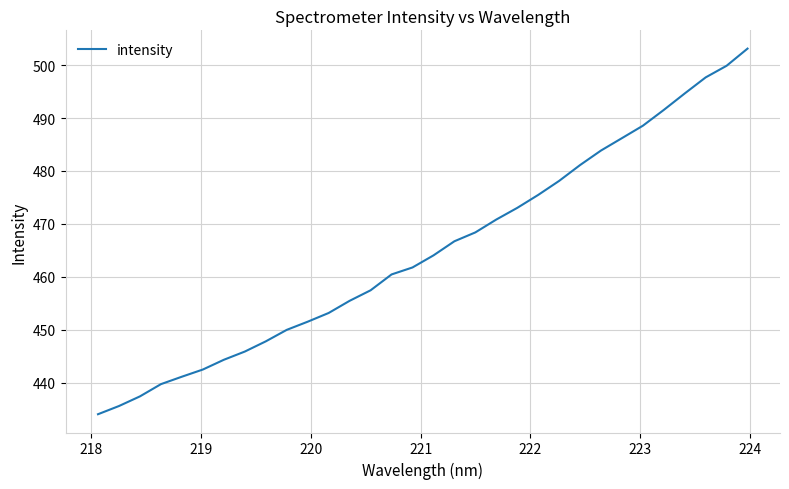

What is the smallest value displayed?

434.0